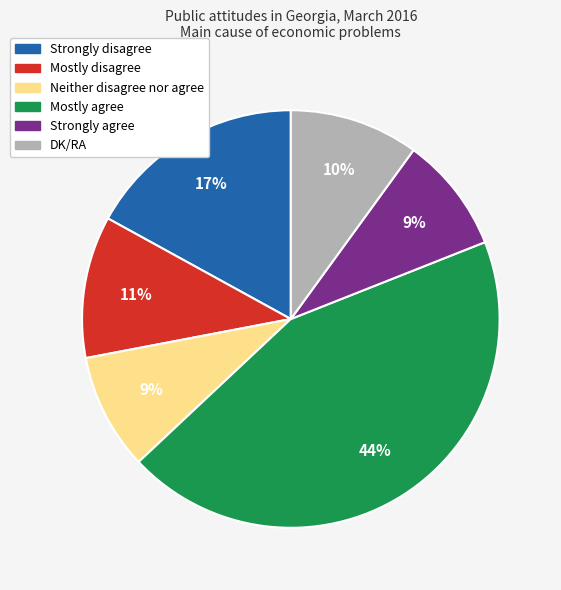

To the nearest percent, what is the difference between the DK/RA and Mostly agree slice percentages?

34%